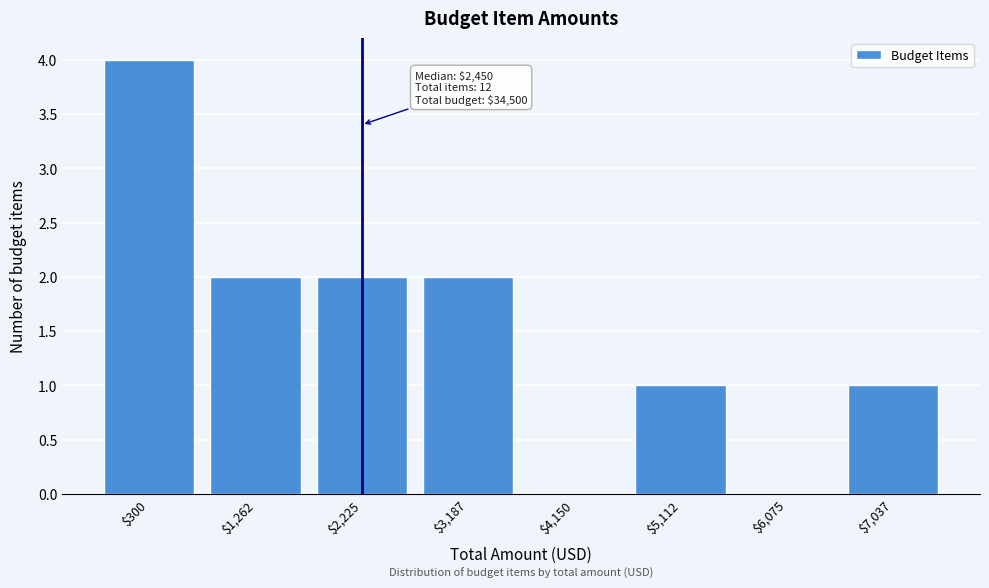

True or false: the data shows -2 at $4,150.

False